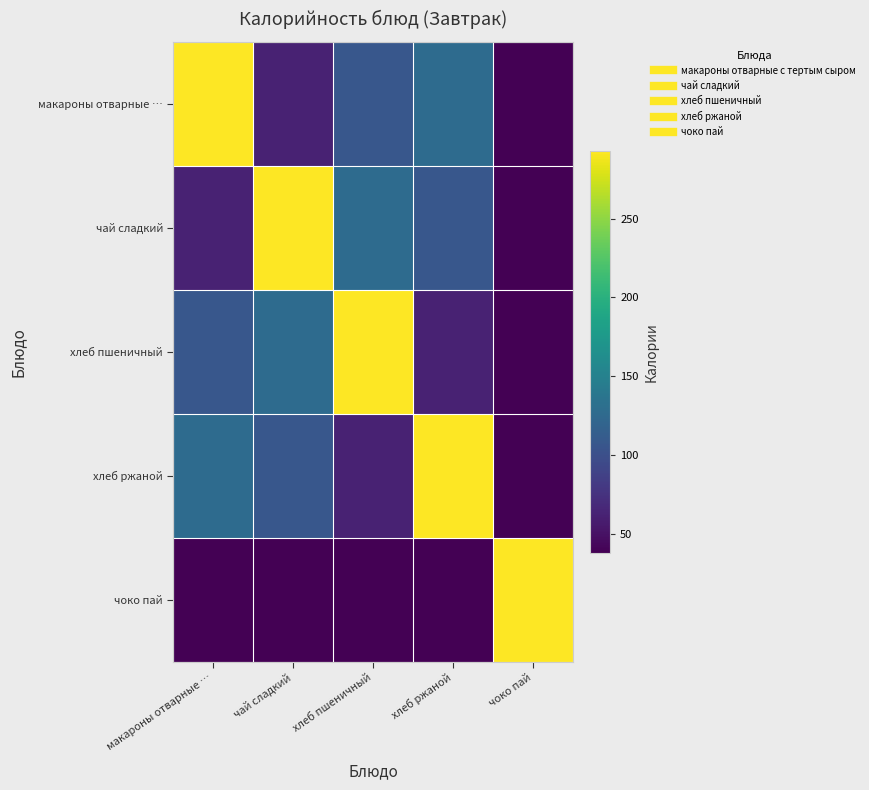

What is the smallest value displayed?

38